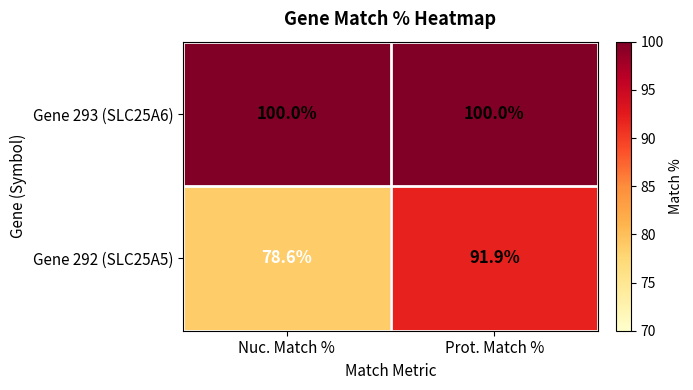

Rank the series by their average value, from highest to lowest.

Gene 293 (SLC25A6), Gene 292 (SLC25A5)